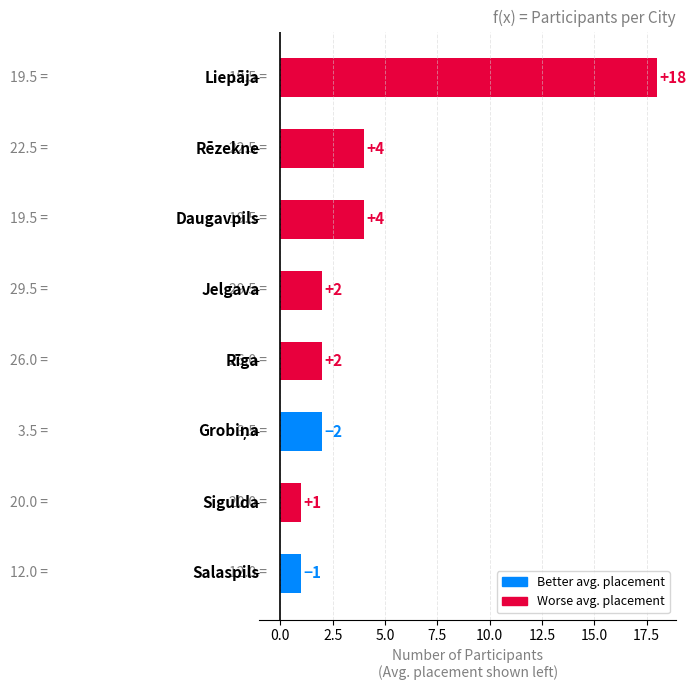

Reading top to bottom, list all the values displayed in this chart.

18	4	4	2	2	2	1	1